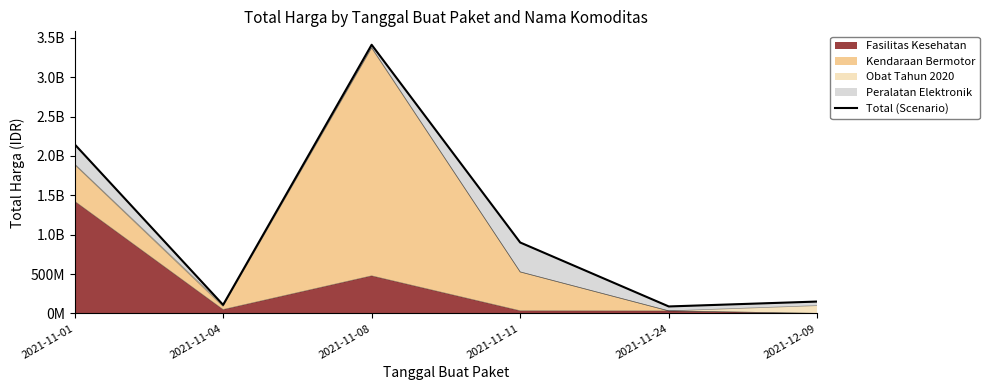

Count the number of categories in the chart.

6